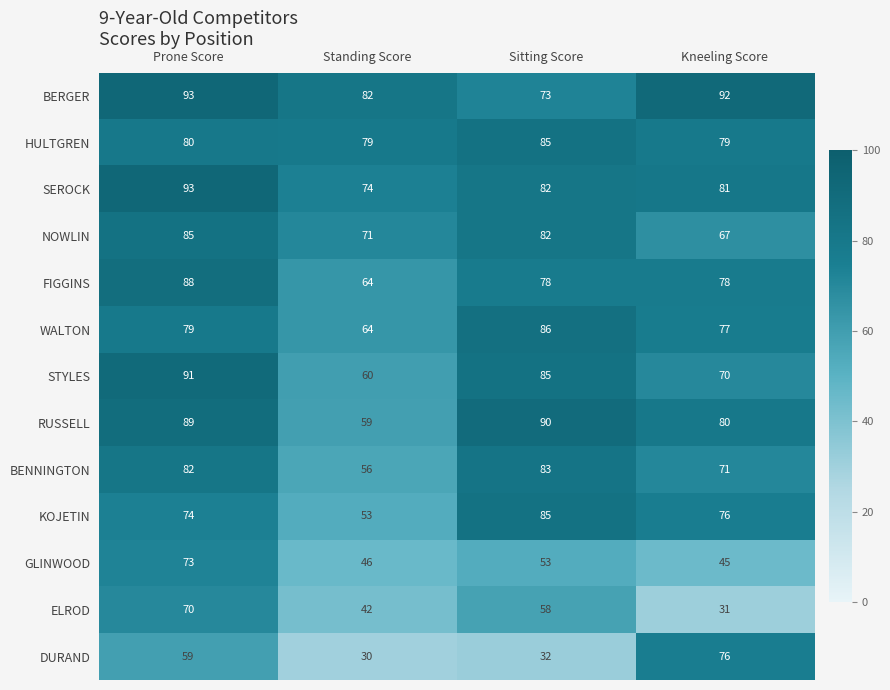

What value does the BERGER series have at Prone Score?

93